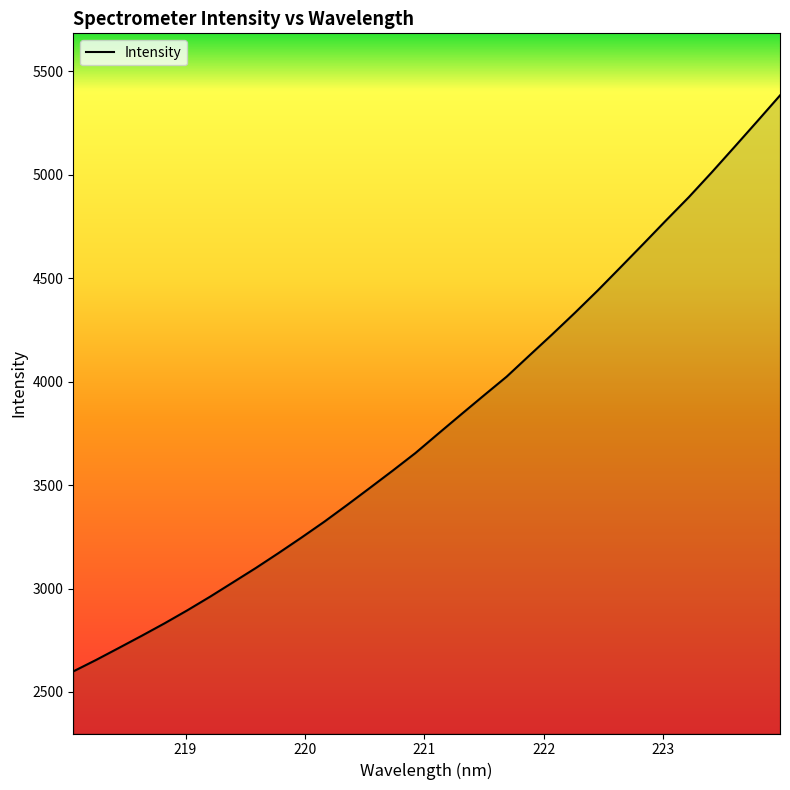

Count the number of categories in the chart.

32